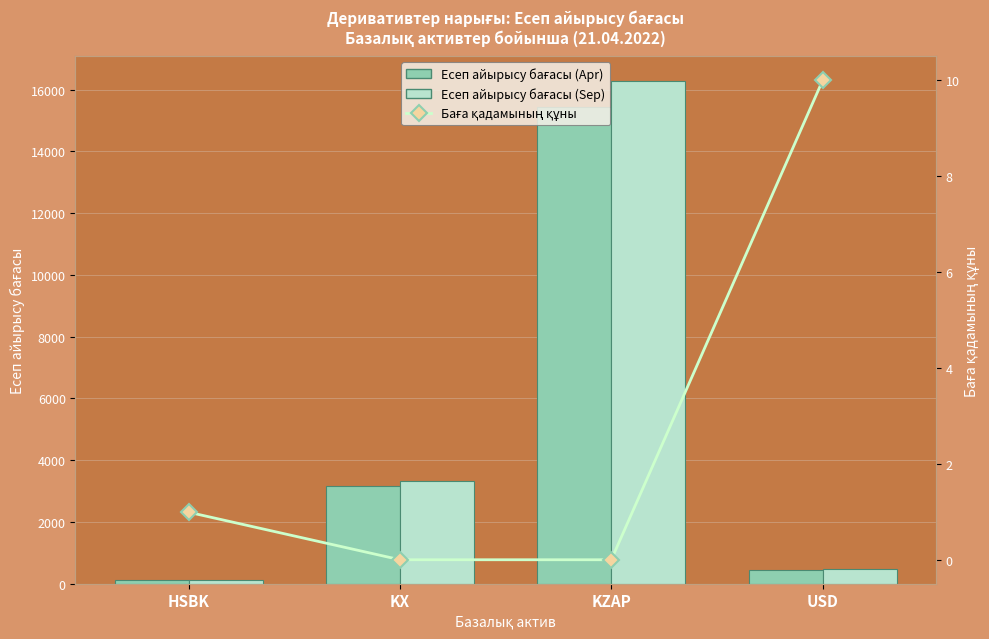

List the labels in order of Есеп айырысу бағасы (Apr) value, smallest first.

HSBK, USD, KX, KZAP